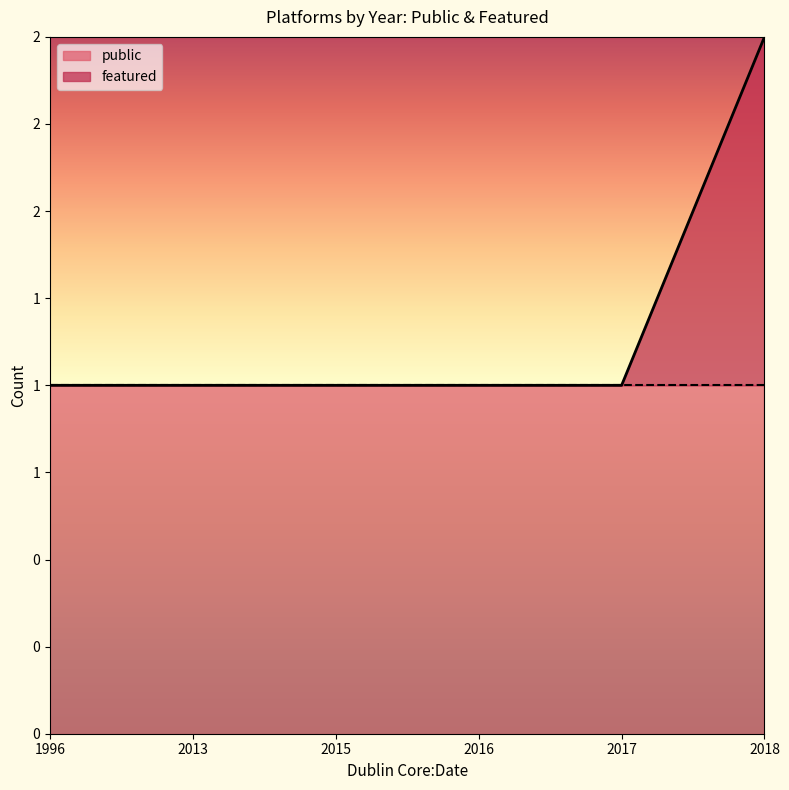

What is the difference between the maximum and minimum values?

1